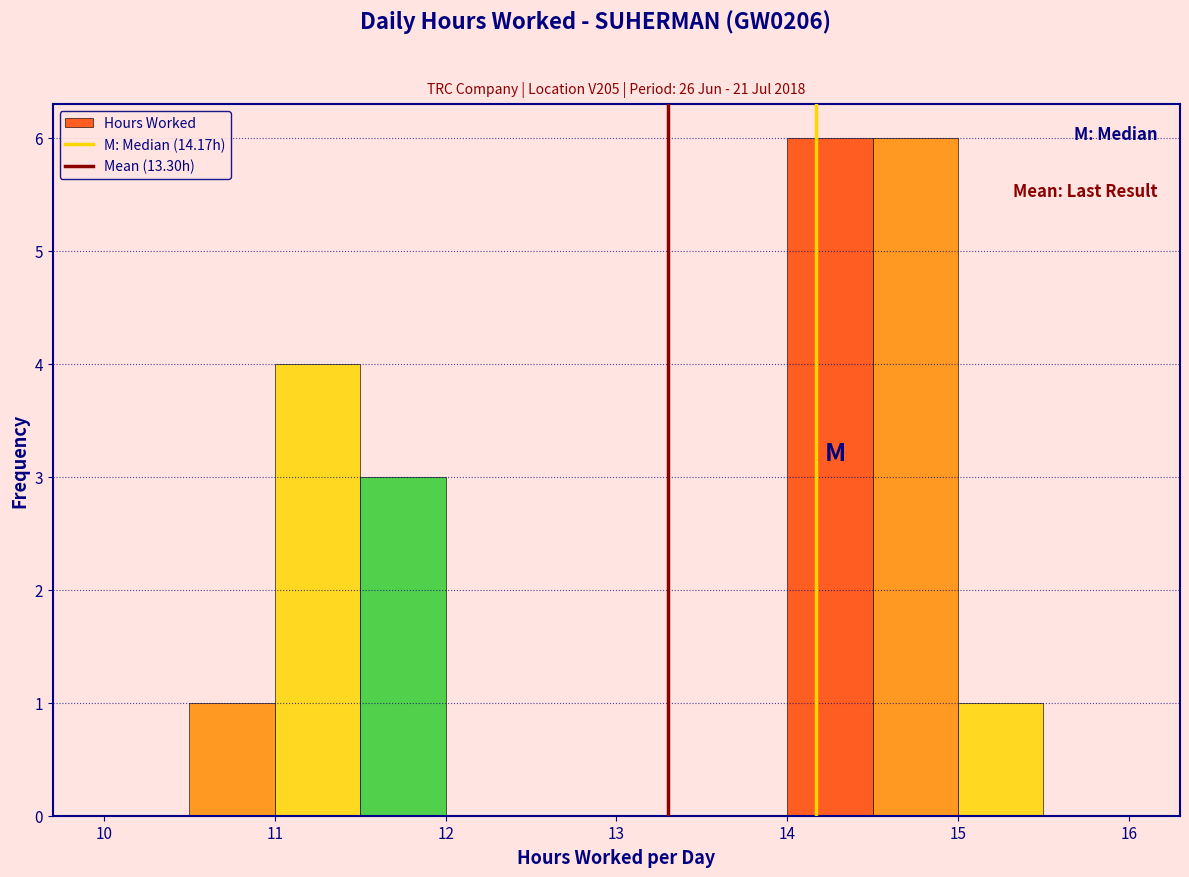

Reading left to right, transcribe this chart: for each bar, give the range it covers on the x-axis and its height. The values are not printed on the chart, so give them approximately, as read against the axis.

10.0 to 10.5: 0
10.5 to 11.0: 1
11.0 to 11.5: 4
11.5 to 12.0: 3
12.0 to 12.5: 0
12.5 to 13.0: 0
13.0 to 13.5: 0
13.5 to 14.0: 0
14.0 to 14.5: 6
14.5 to 15.0: 6
15.0 to 15.5: 1
15.5 to 16.0: 0